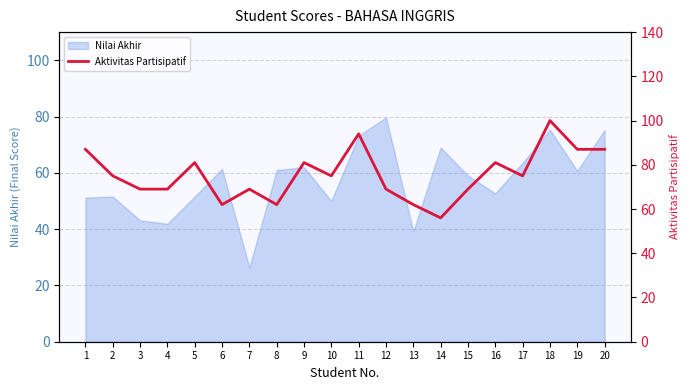

What is the value of the 1st point from the left?

87